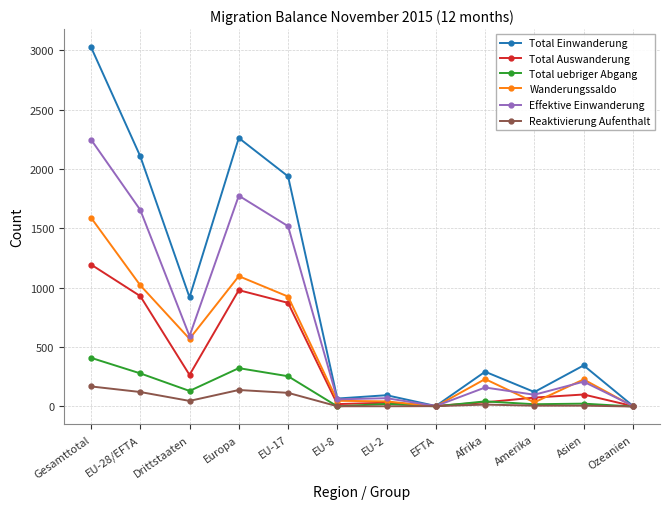

Which category has the highest value across all series?

Gesamttotal